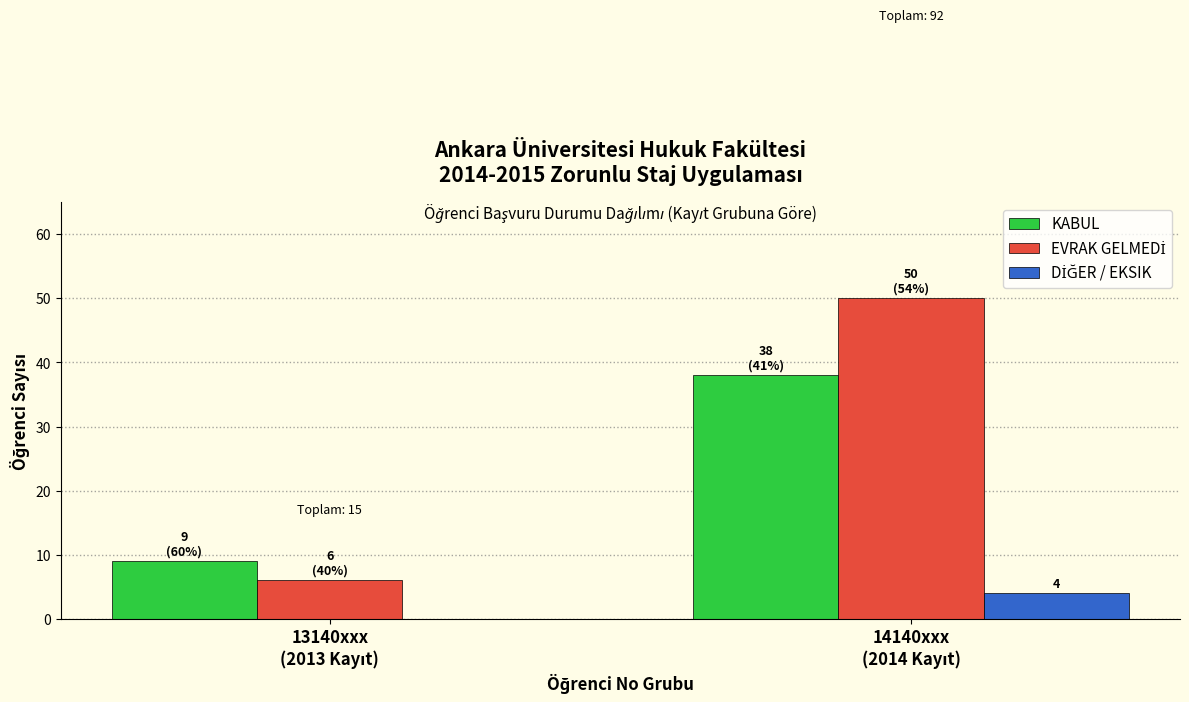

What is the sum of all KABUL values?

47